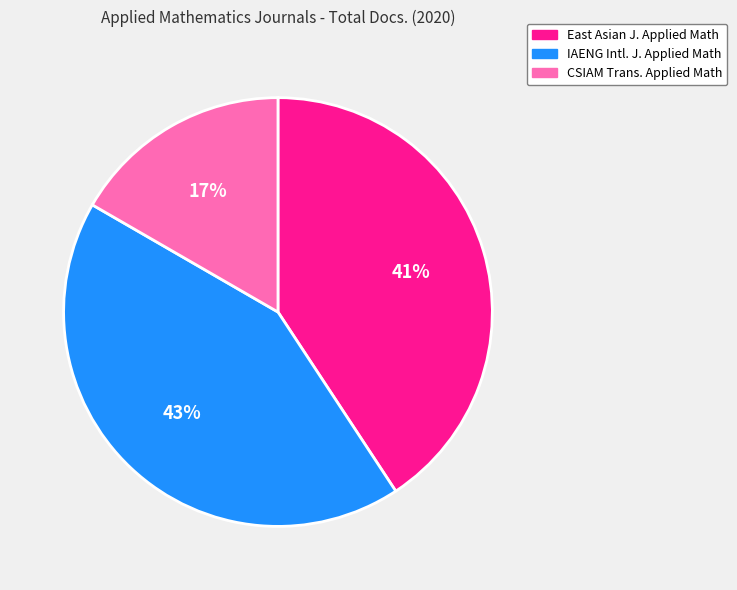

True or false: CSIAM Trans. Applied Math accounts for 17% of the total.

True